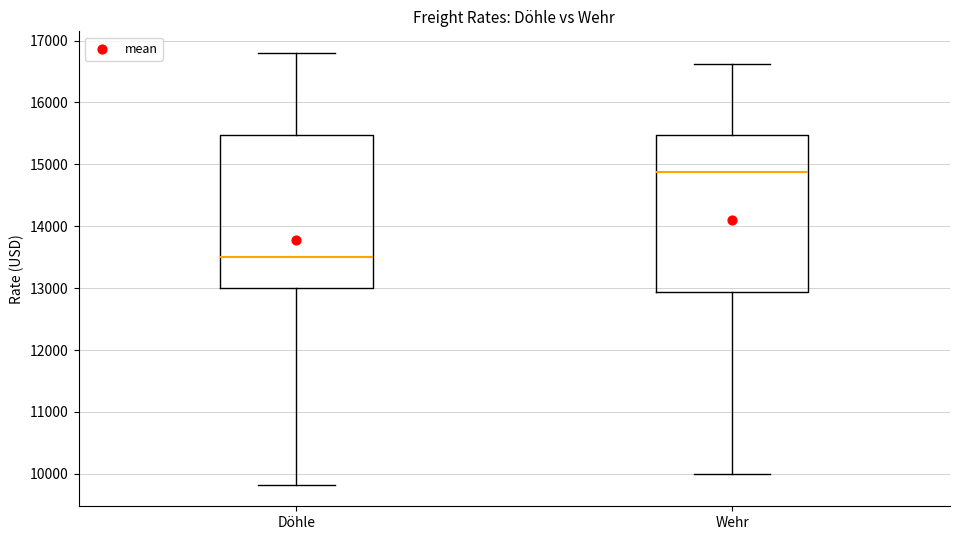

Where is the lower edge of the box for Döhle on the y-axis? The values are not printed on the chart, so give them approximately, as read against the axis.

13000